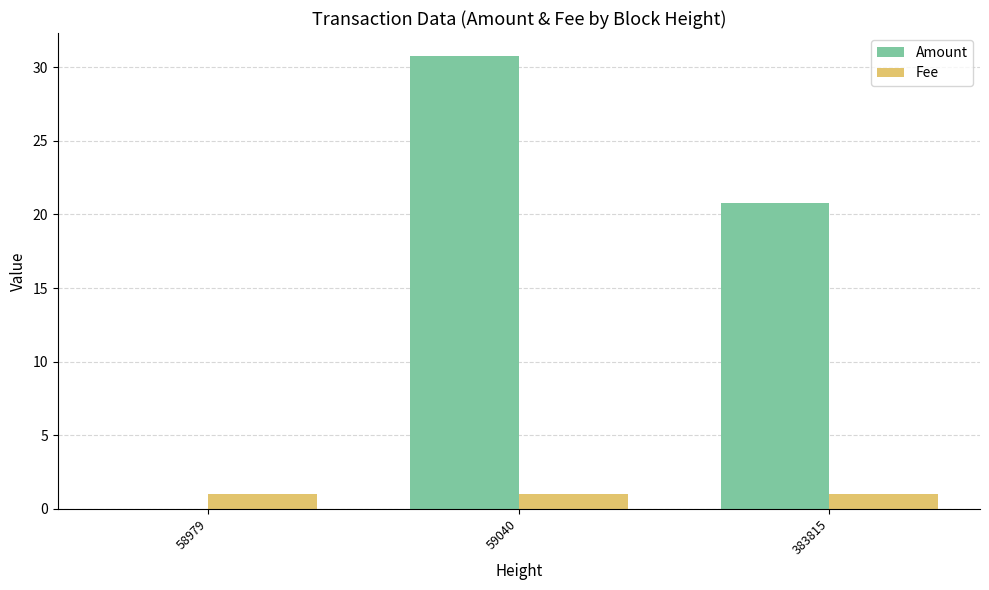

Count the number of data series in this chart.

2